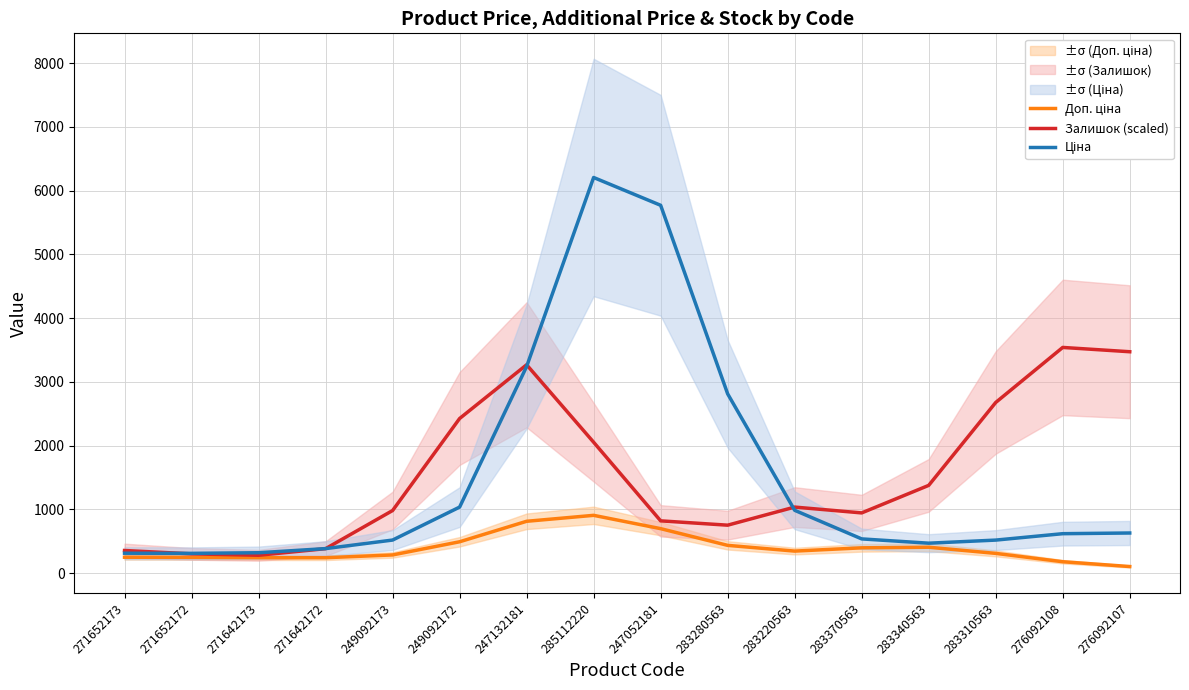

Which category has the highest value across all series?

285112220